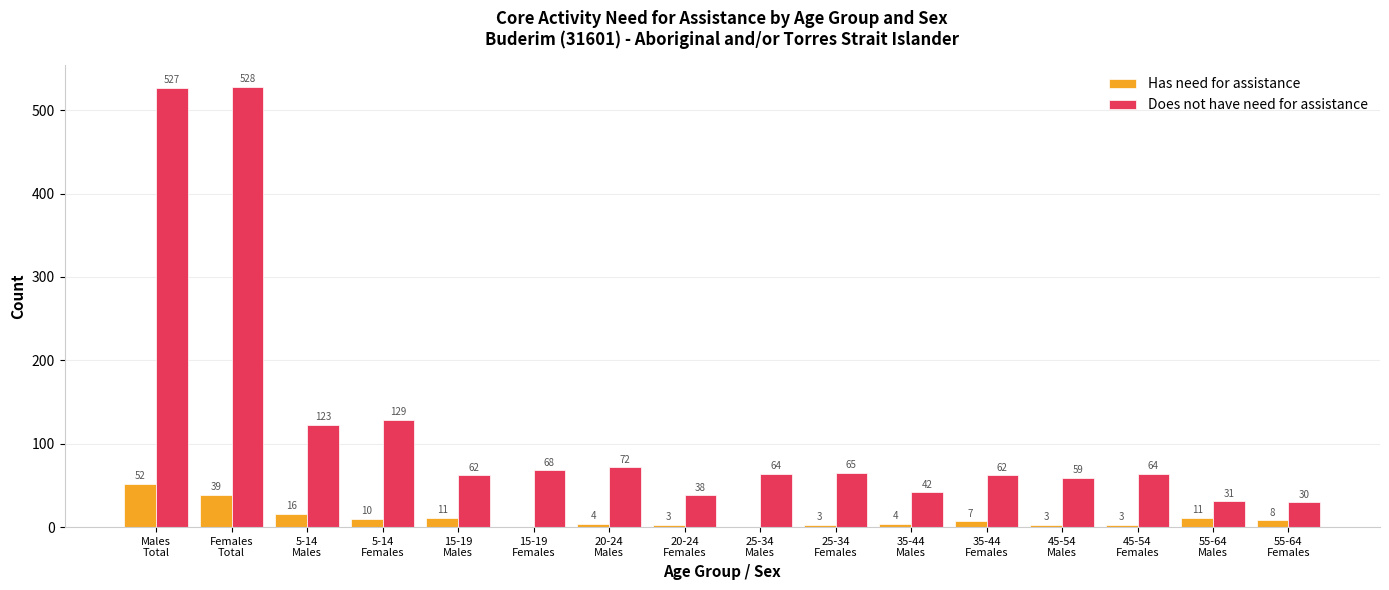

What is the sum of all Has need for assistance values?

174